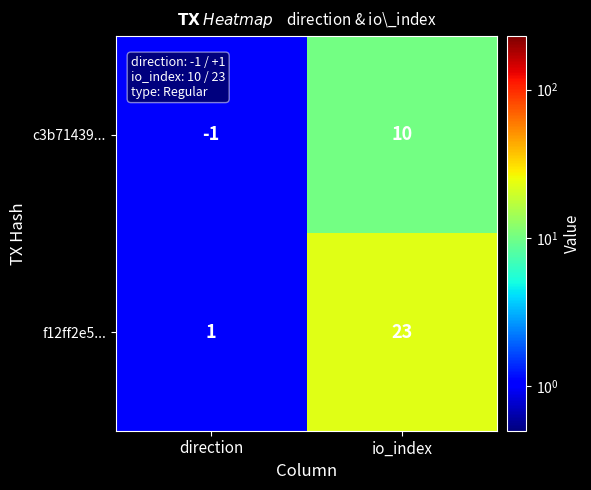

Reading left to right, list all the values displayed in this chart.

c3b71439...: direction=-1	io_index=10
f12ff2e5...: direction=1	io_index=23